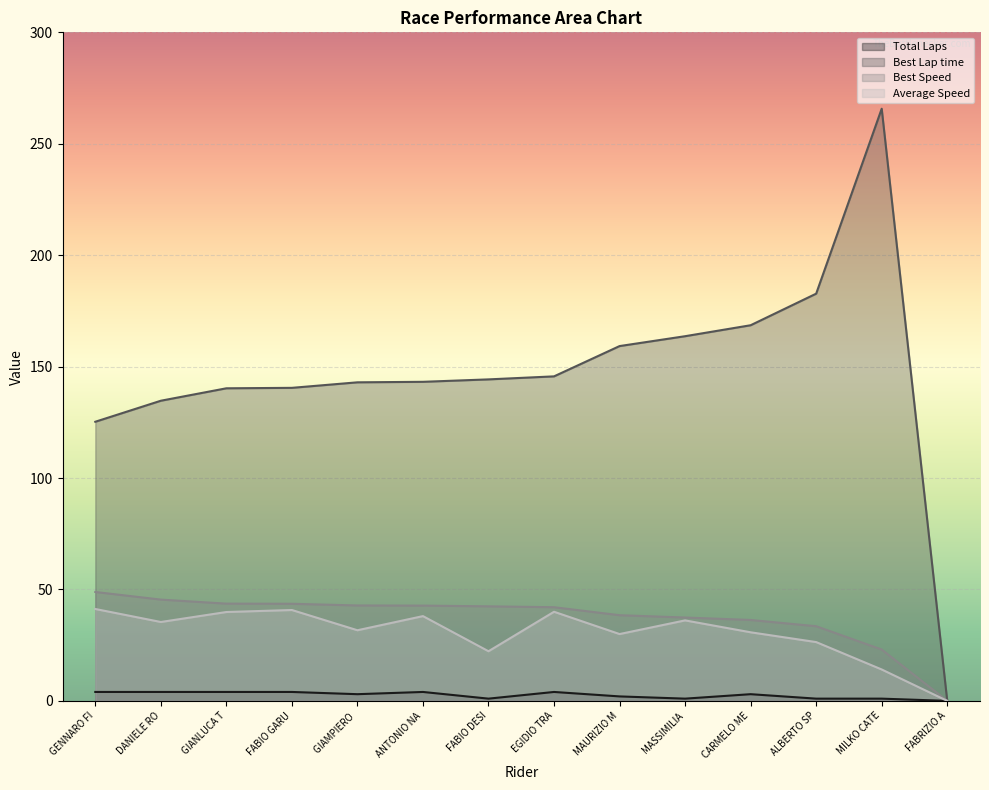

How many series are shown in this chart?

4